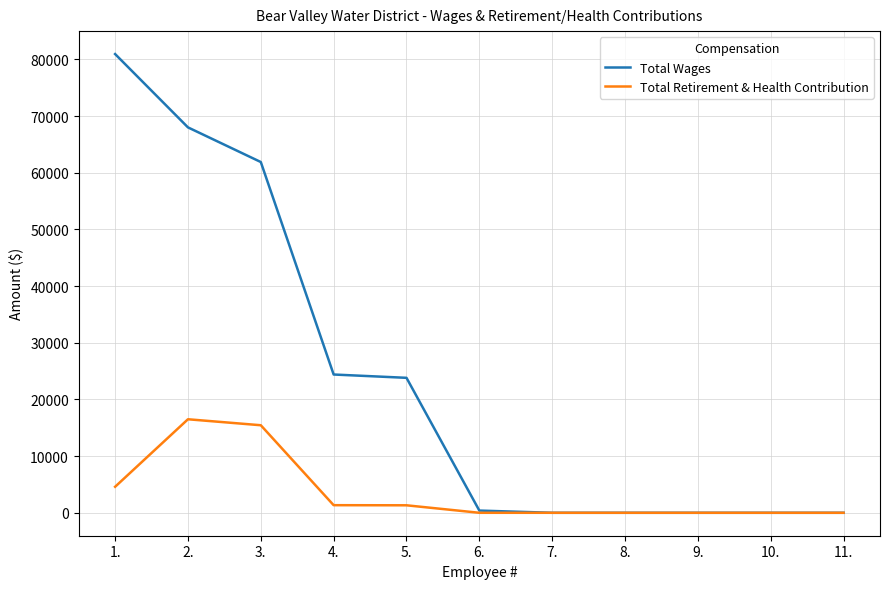

The value of Total Retirement & Health Contribution at 3. is 21660. True or false?

False